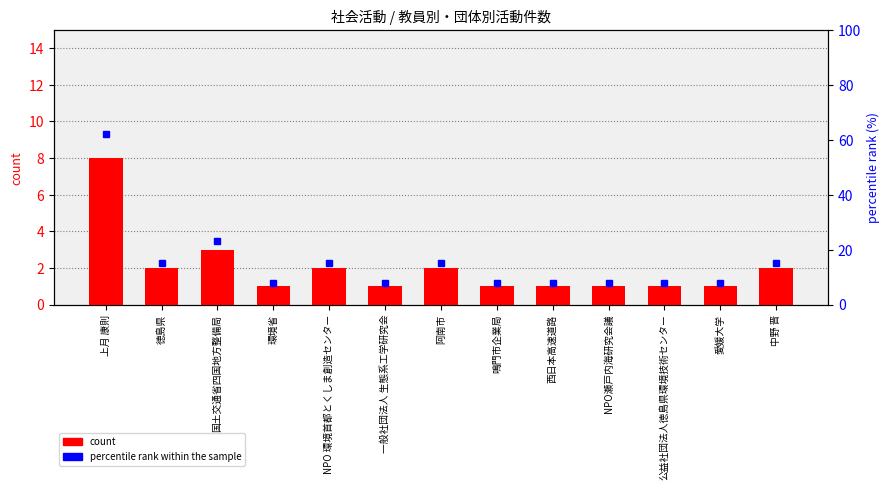

What is the approximate value at NPO 環境首都とくしま創造センター?

2